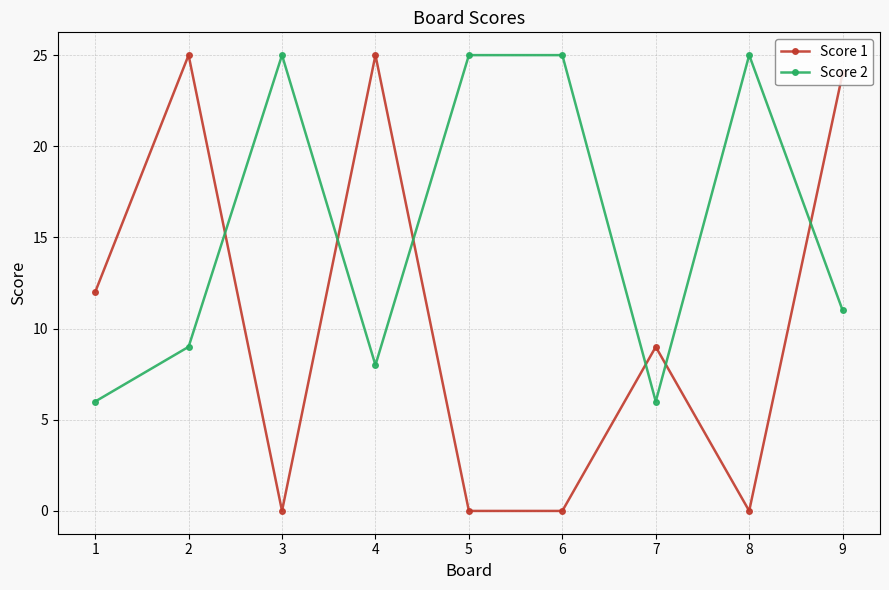

What is the difference between the second highest and second lowest values in the Score 1 series?

25